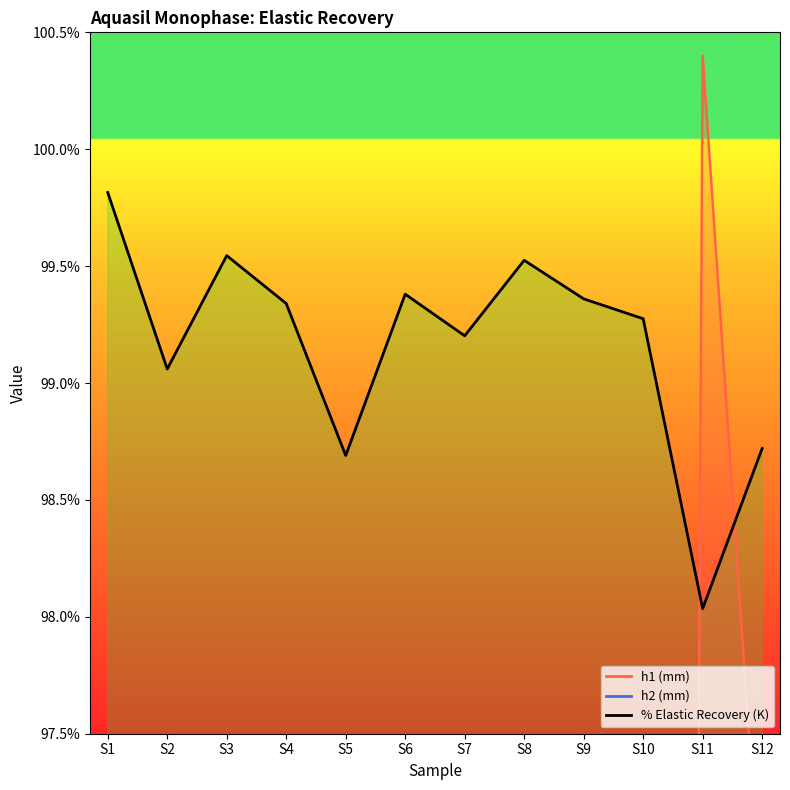

Which label corresponds to the largest value in the chart?

S11